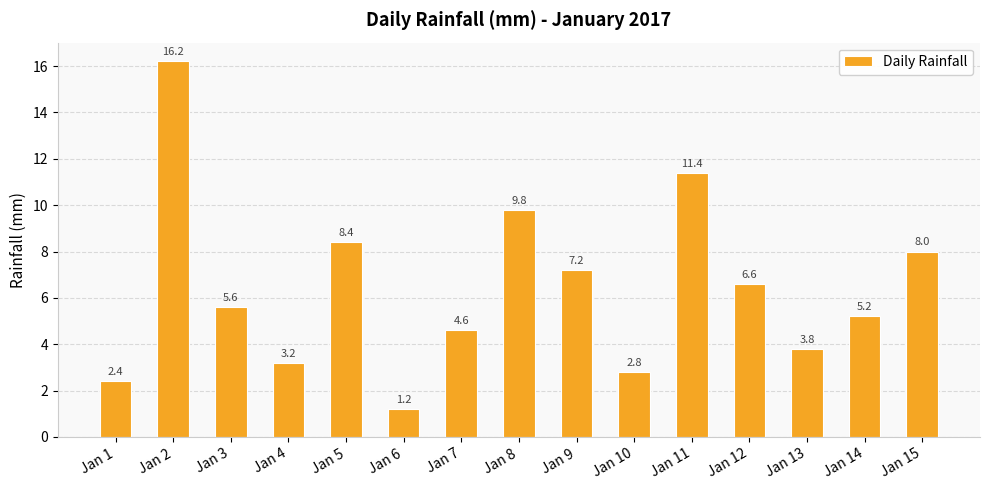

List the labels in order of value, largest first.

Jan 2, Jan 11, Jan 8, Jan 5, Jan 15, Jan 9, Jan 12, Jan 3, Jan 14, Jan 7, Jan 13, Jan 4, Jan 10, Jan 1, Jan 6